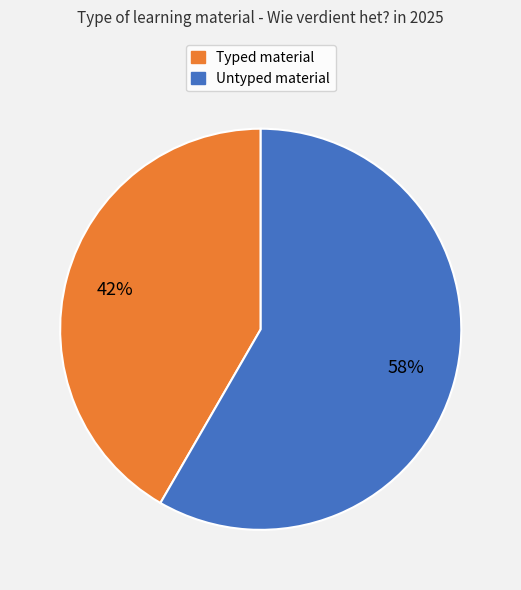

Is there a majority slice in this chart?

Yes